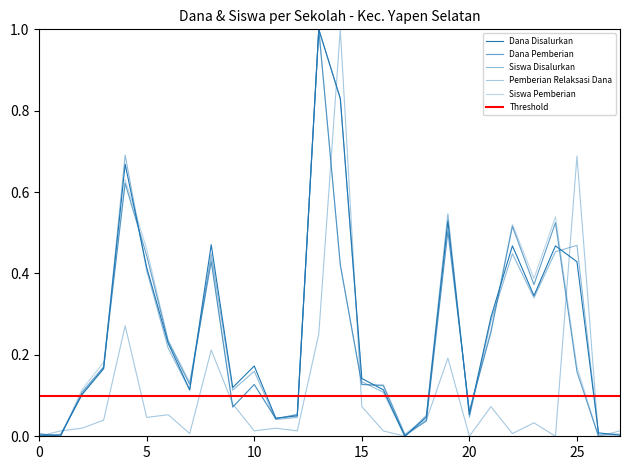

At which category does the chart reach its peak across all series?

13